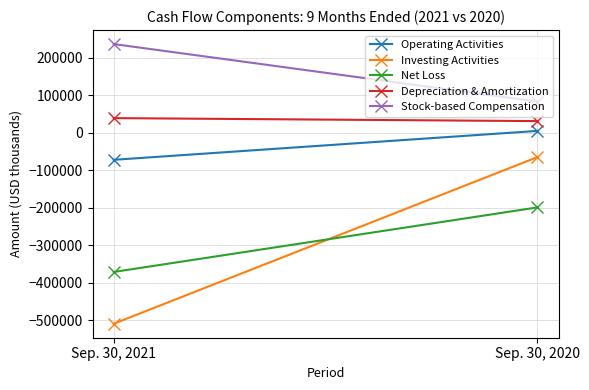

Which series has the widest spread of values?

Investing Activities